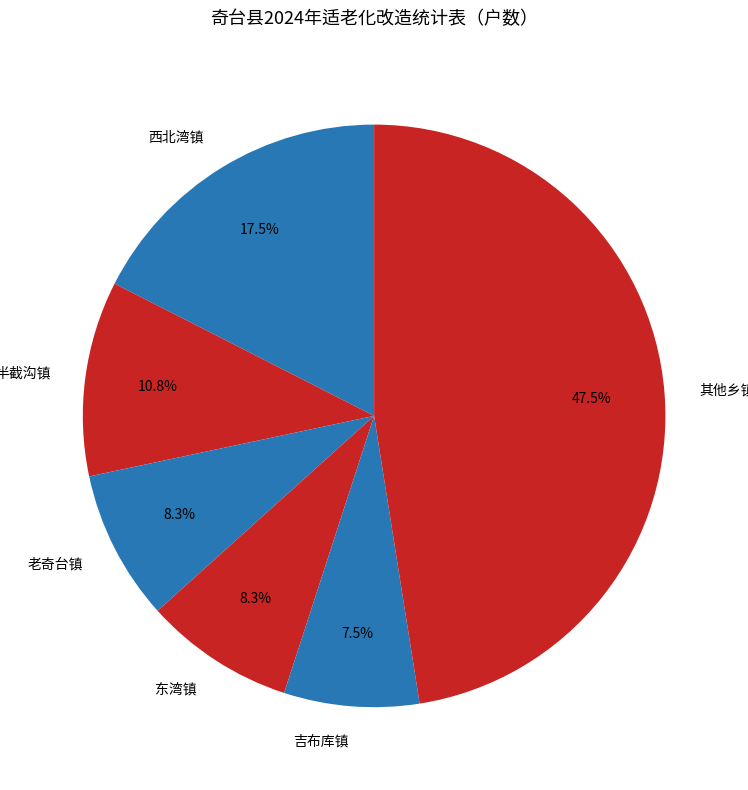

Does 其他乡镇 represent more than half of the total?

No